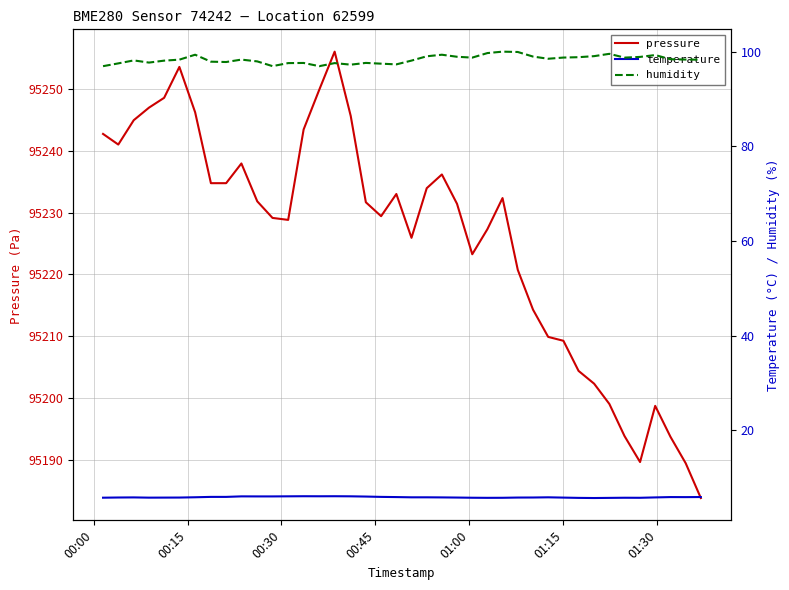

What are all the series names shown in the legend?

pressure, temperature, humidity